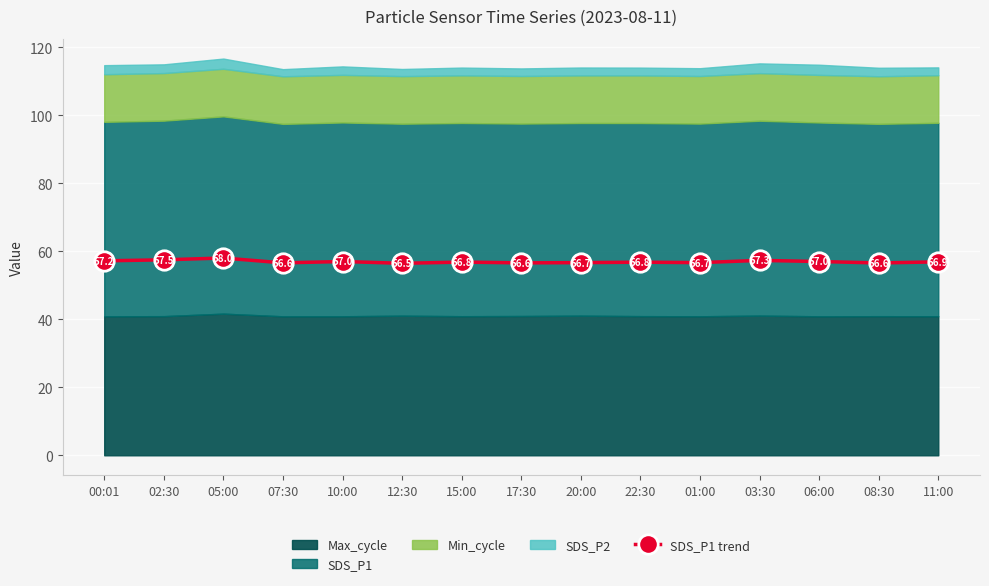

Does the chart display data point markers on the line(s)?

Yes